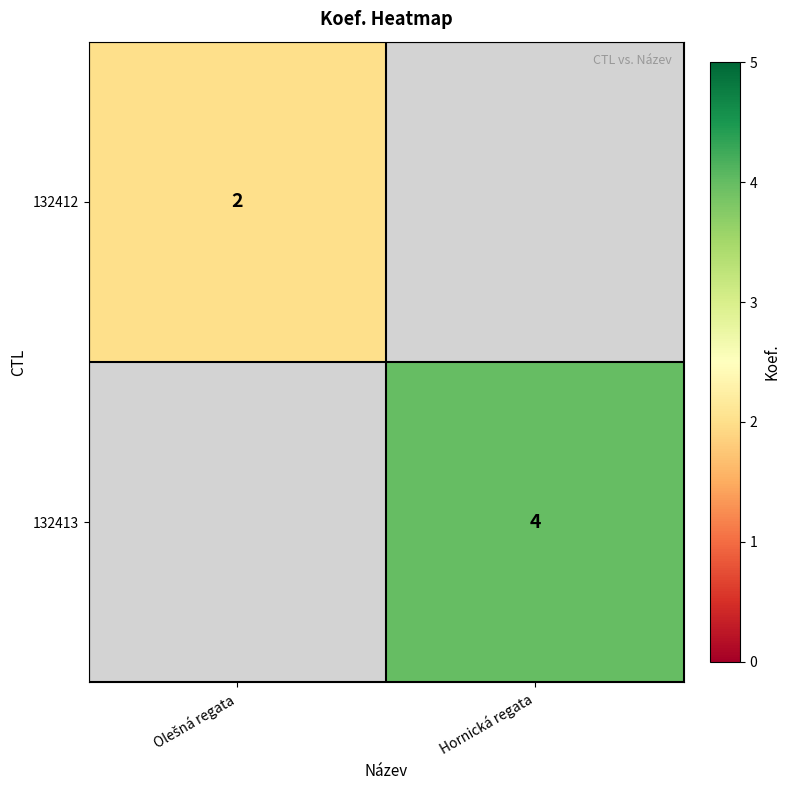

The 132413 series shows 6 at Hornická regata. True or false?

False